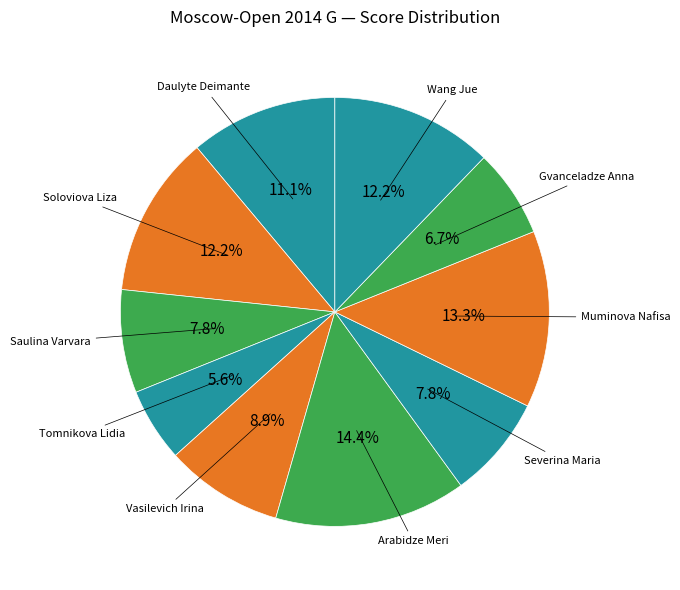

How many segments does this pie chart have?

10